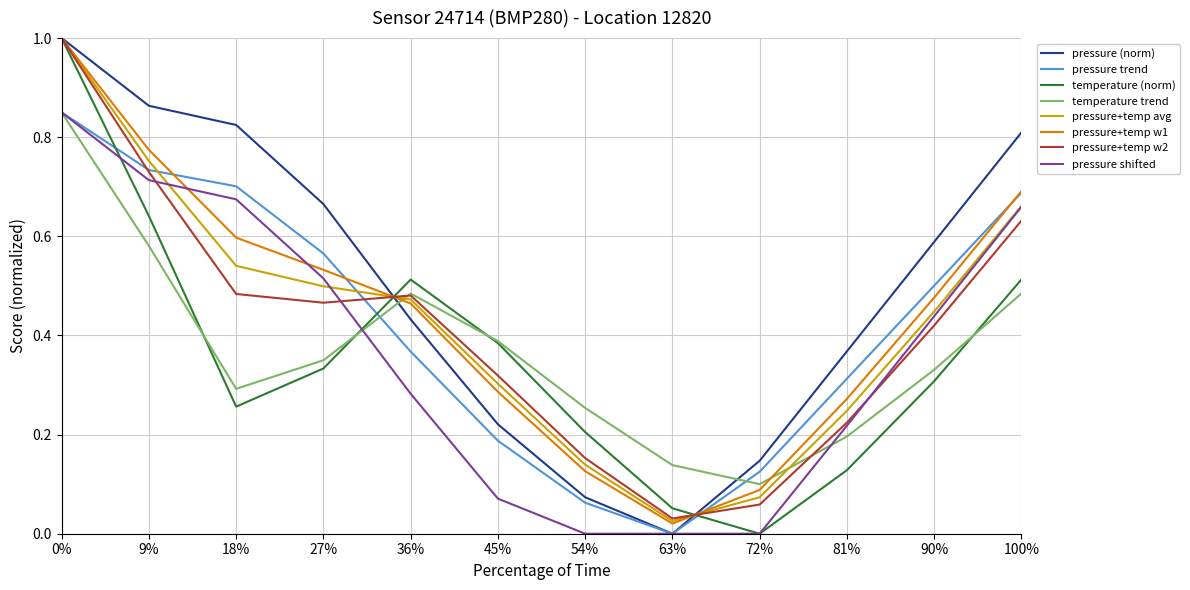

What position from the right is 9%?

11